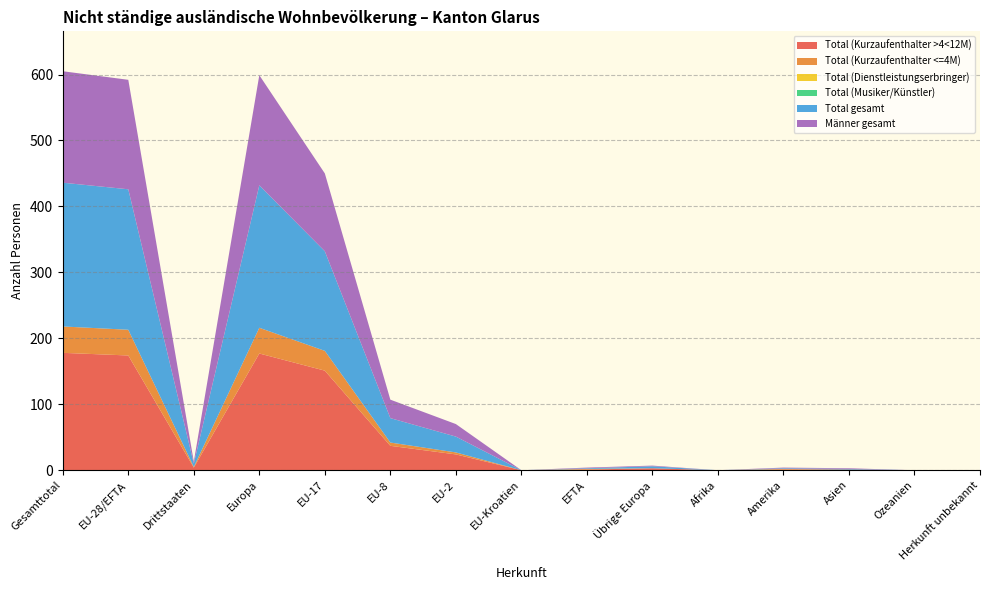

Reading right to left, what are all the values shown in this chart?

Total (Kurzaufenthalter >4<12M): Herkunft unbekannt=0	Ozeanien=0	Asien=1	Amerika=1	Afrika=0	Übrige Europa=3	EFTA=1	EU-Kroatien=0	EU-2=24	EU-8=37	EU-17=151	Europa=177	Drittstaaten=4	EU-28/EFTA=174	Gesamttotal=178
Total (Kurzaufenthalter <=4M): Herkunft unbekannt=0	Ozeanien=0	Asien=0	Amerika=1	Afrika=0	Übrige Europa=0	EFTA=1	EU-Kroatien=0	EU-2=3	EU-8=5	EU-17=30	Europa=39	Drittstaaten=1	EU-28/EFTA=39	Gesamttotal=40
Total (Dienstleistungserbringer): Herkunft unbekannt=0	Ozeanien=0	Asien=0	Amerika=0	Afrika=0	Übrige Europa=0	EFTA=0	EU-Kroatien=0	EU-2=0	EU-8=0	EU-17=0	Europa=0	Drittstaaten=0	EU-28/EFTA=0	Gesamttotal=0
Total (Musiker/Künstler): Herkunft unbekannt=0	Ozeanien=0	Asien=0	Amerika=0	Afrika=0	Übrige Europa=0	EFTA=0	EU-Kroatien=0	EU-2=0	EU-8=0	EU-17=0	Europa=0	Drittstaaten=0	EU-28/EFTA=0	Gesamttotal=0
Total gesamt: Herkunft unbekannt=0	Ozeanien=0	Asien=1	Amerika=1	Afrika=0	Übrige Europa=3	EFTA=1	EU-Kroatien=0	EU-2=24	EU-8=37	EU-17=151	Europa=216	Drittstaaten=5	EU-28/EFTA=213	Gesamttotal=218
Männer gesamt: Herkunft unbekannt=0	Ozeanien=0	Asien=1	Amerika=1	Afrika=0	Übrige Europa=1	EFTA=1	EU-Kroatien=0	EU-2=19	EU-8=28	EU-17=118	Europa=167	Drittstaaten=3	EU-28/EFTA=166	Gesamttotal=169